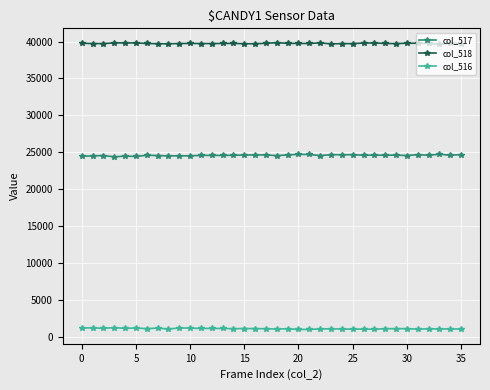

What is the maximum value shown in the chart?

39843